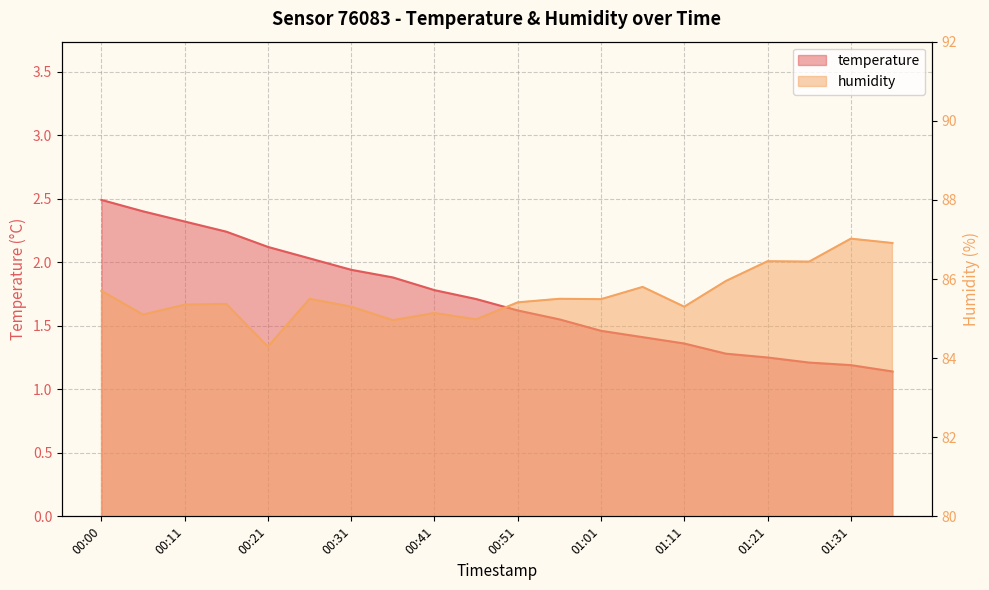

Which series has the largest total across all categories?

humidity